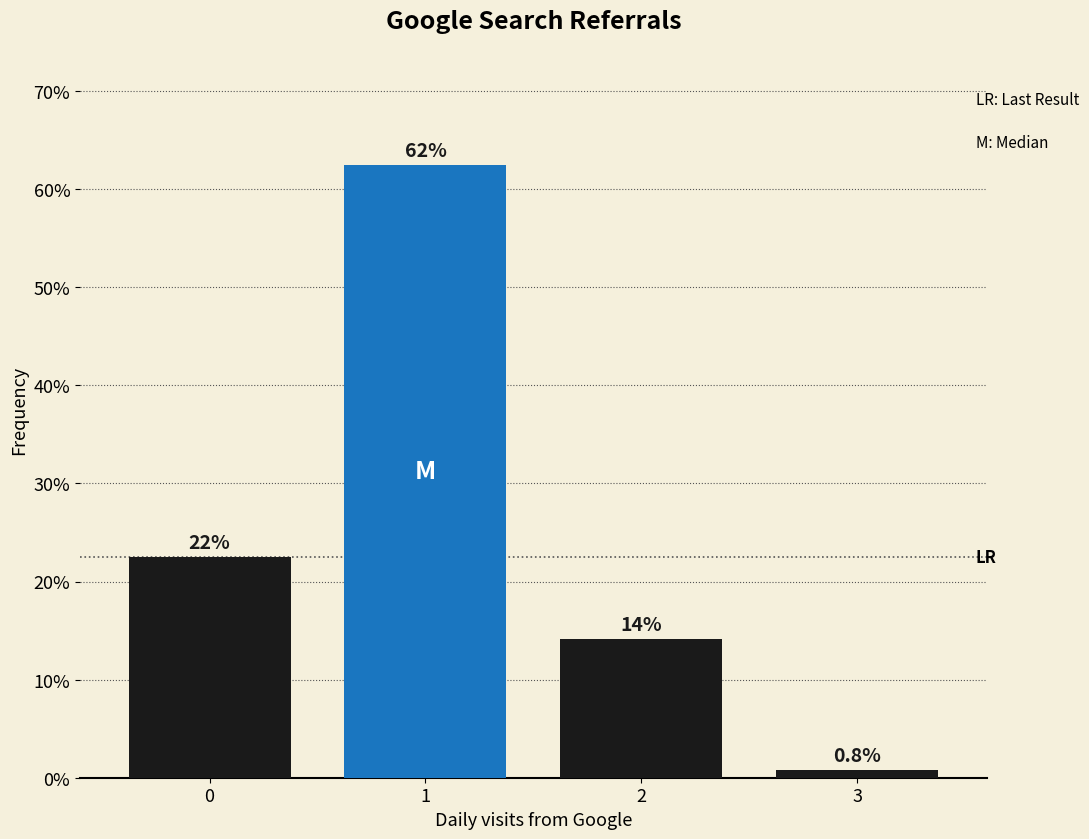

How many bars are there in total?

4